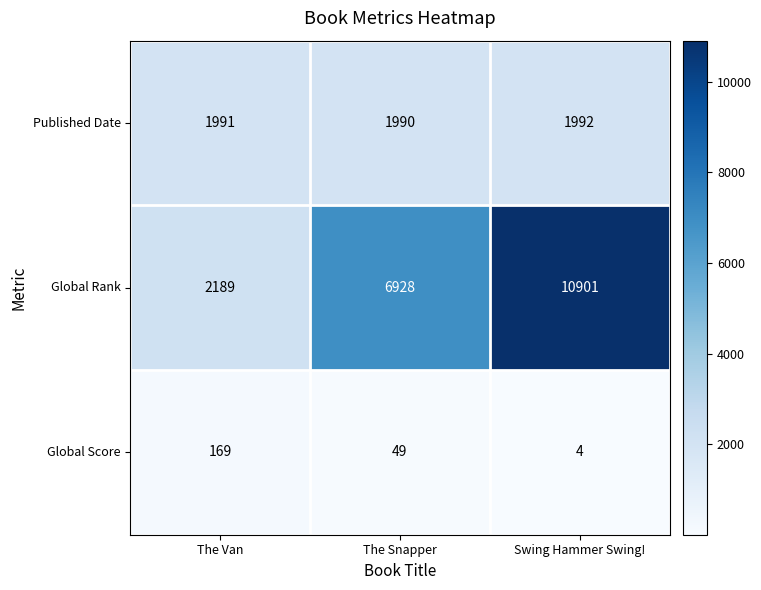

The value of Global Score at The Van is 46. True or false?

False